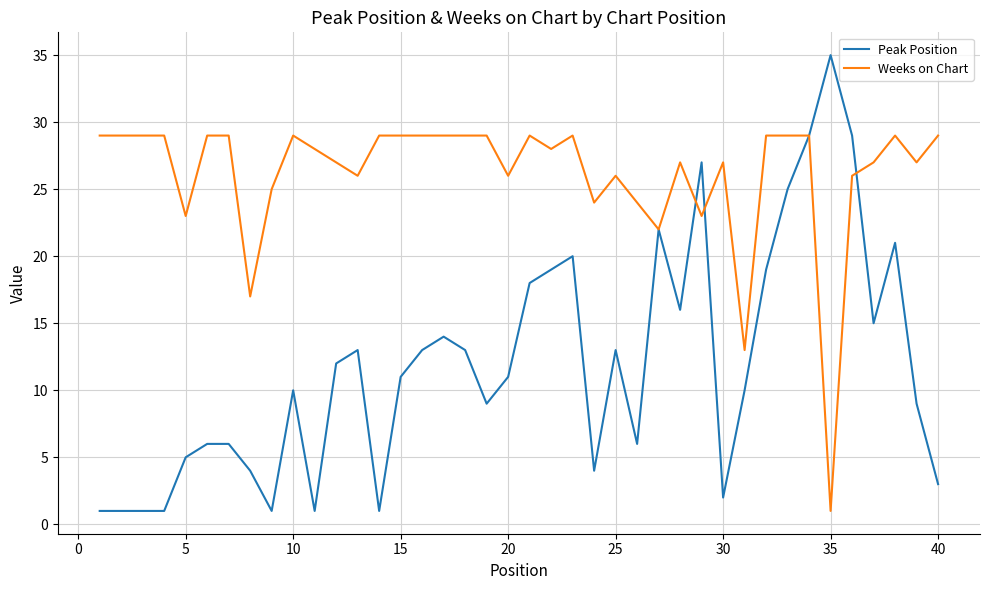

Does the chart display data point markers on the line(s)?

No